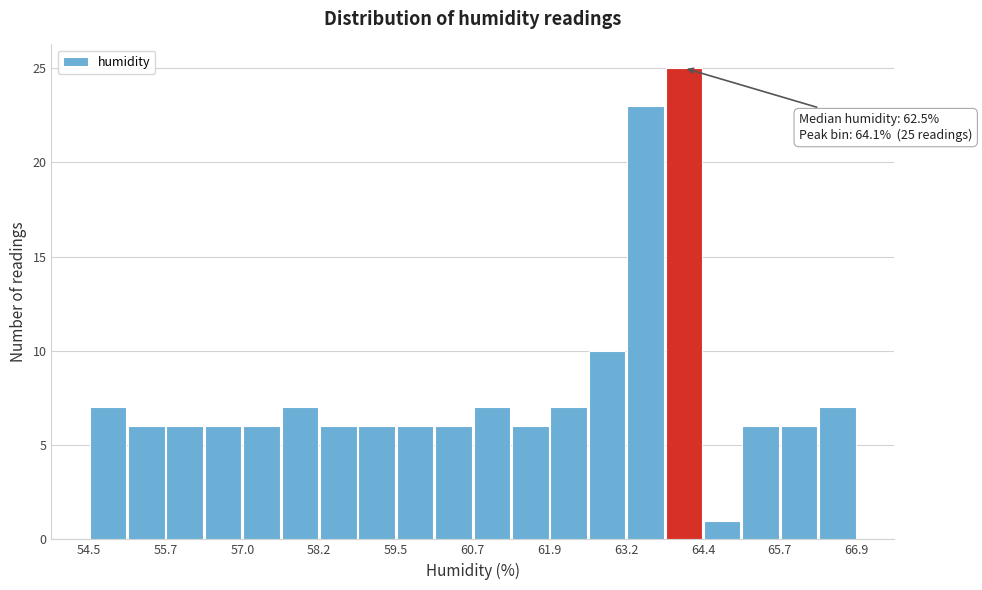

Around what value on the x-axis is the tallest bar? Give the approximate position of its centre, as read against the axis.

64.2